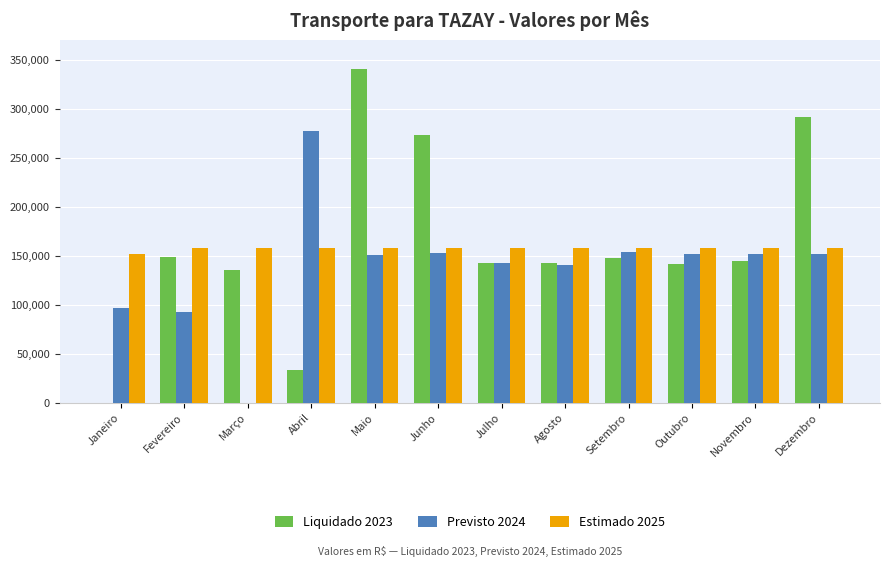

Is the value of Liquidado 2023 at Outubro greater than the value of Previsto 2024 at Maio?

No